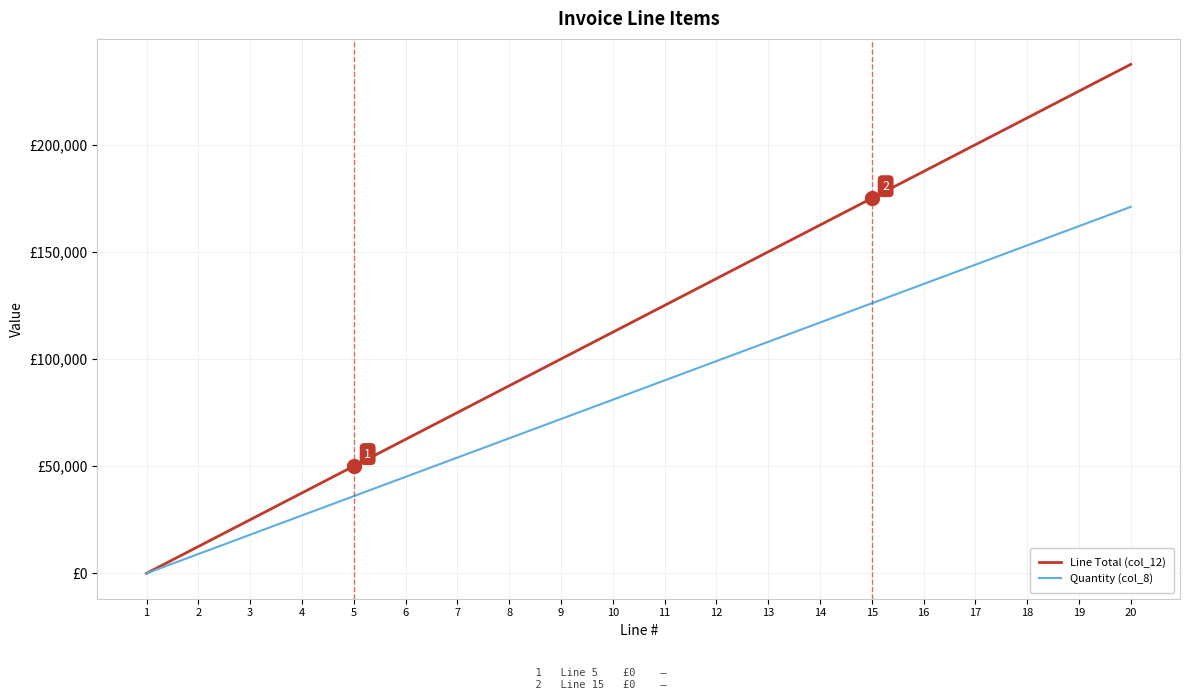

What are all the series names shown in the legend?

Line Total (col_12), Quantity (col_8)